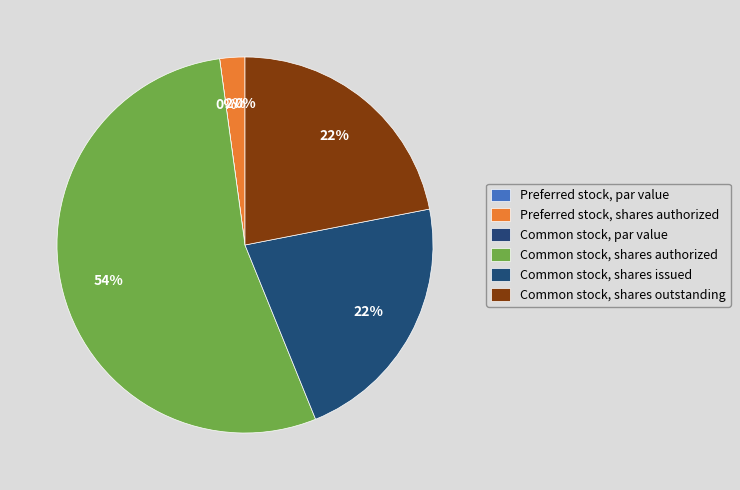

Is the sum of Common stock, shares issued and Common stock, par value greater than half?

No